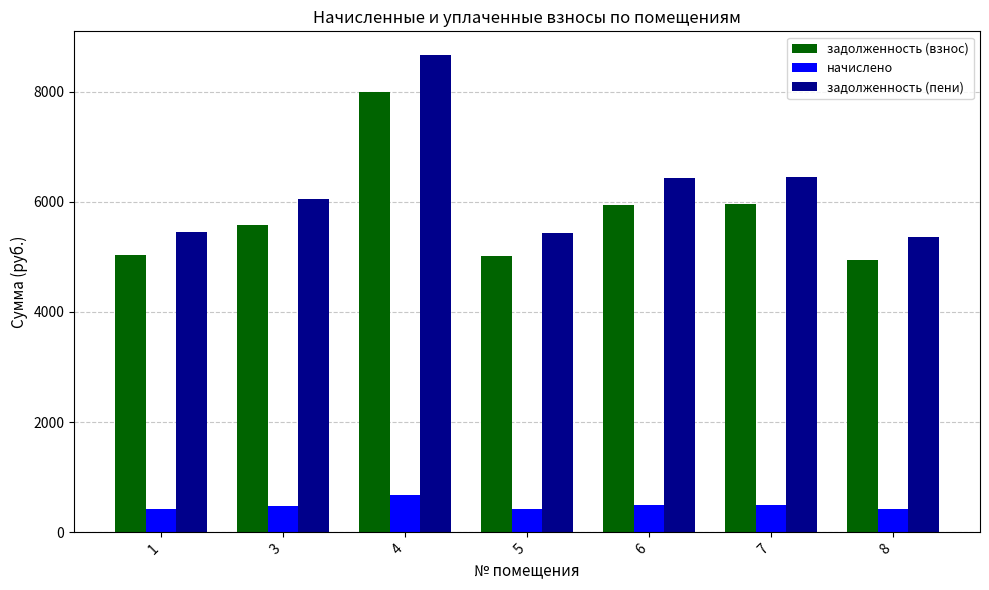

How many data points does each series have?

7